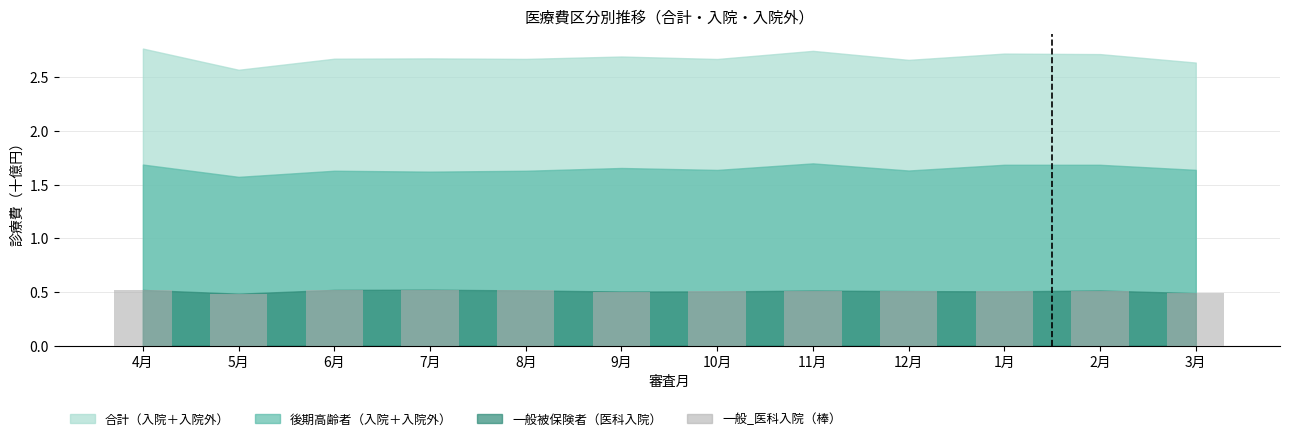

What is the label of the 1st bar from the right?

3月